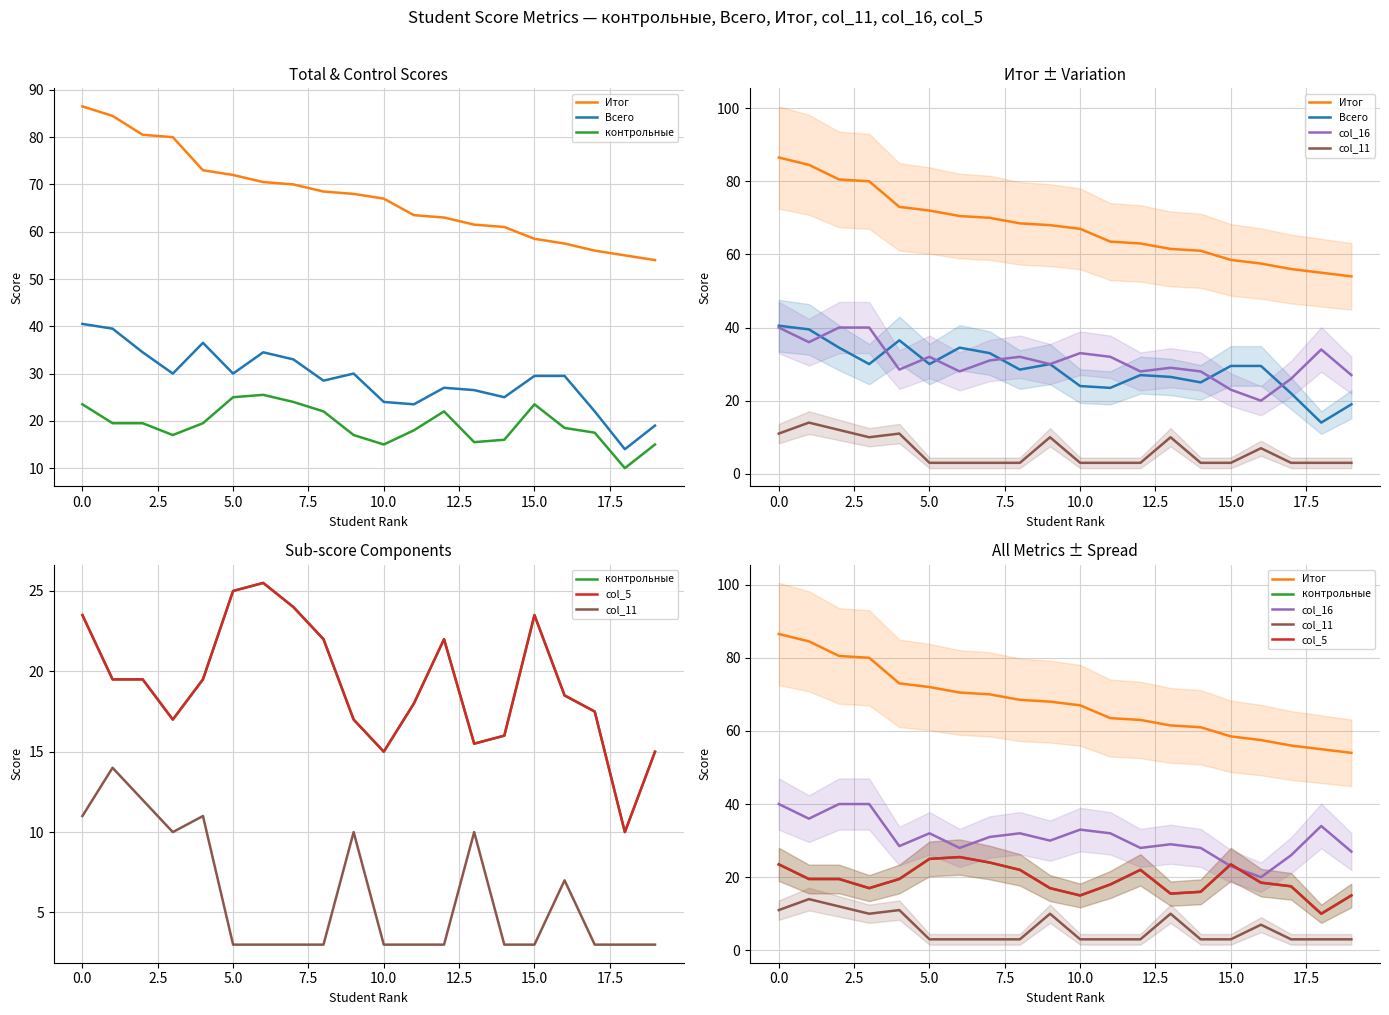

At which label does col_16 reach its minimum?

16